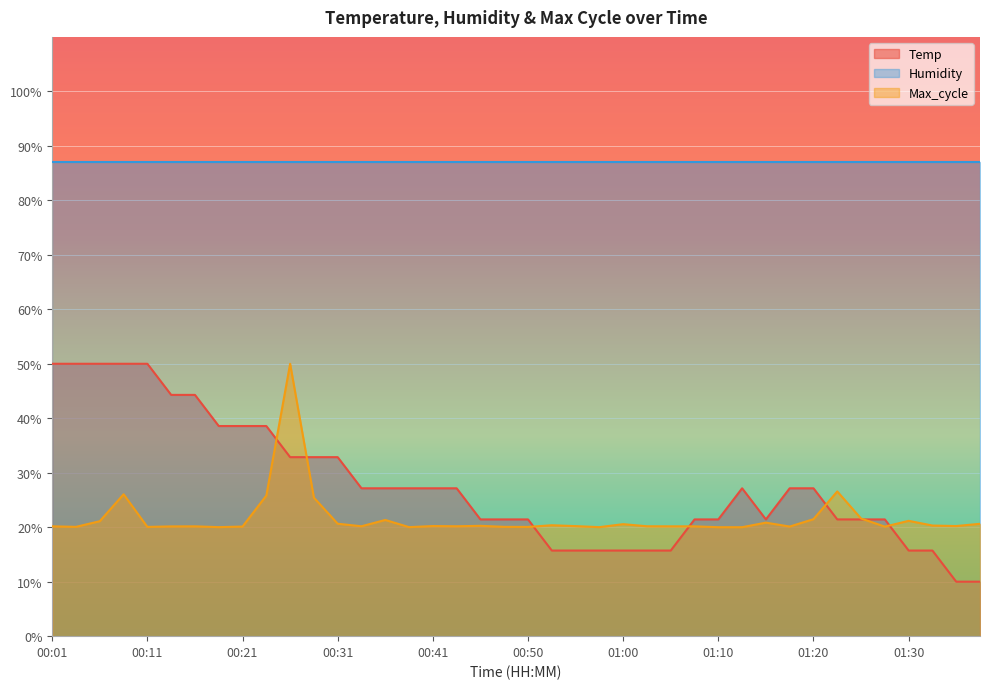

Does the chart display data point markers on the line(s)?

No